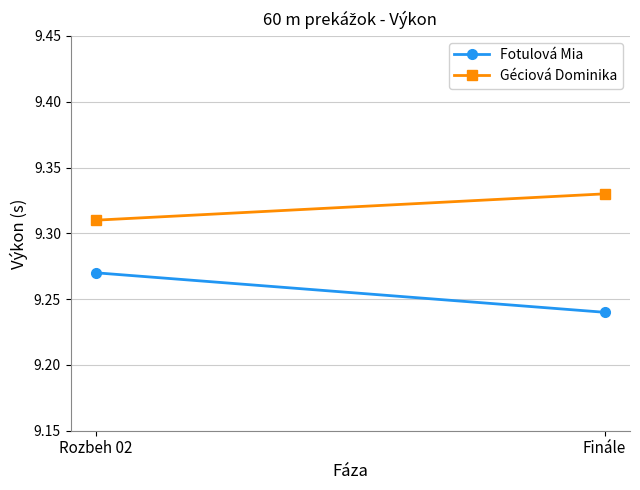

Rank the categories by Géciová Dominika value from highest to lowest.

Finále, Rozbeh 02